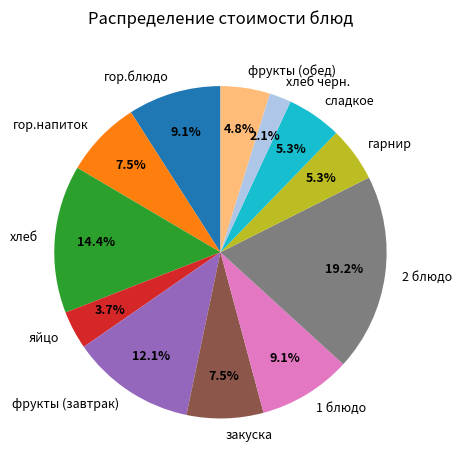

How many segments does this pie chart have?

12